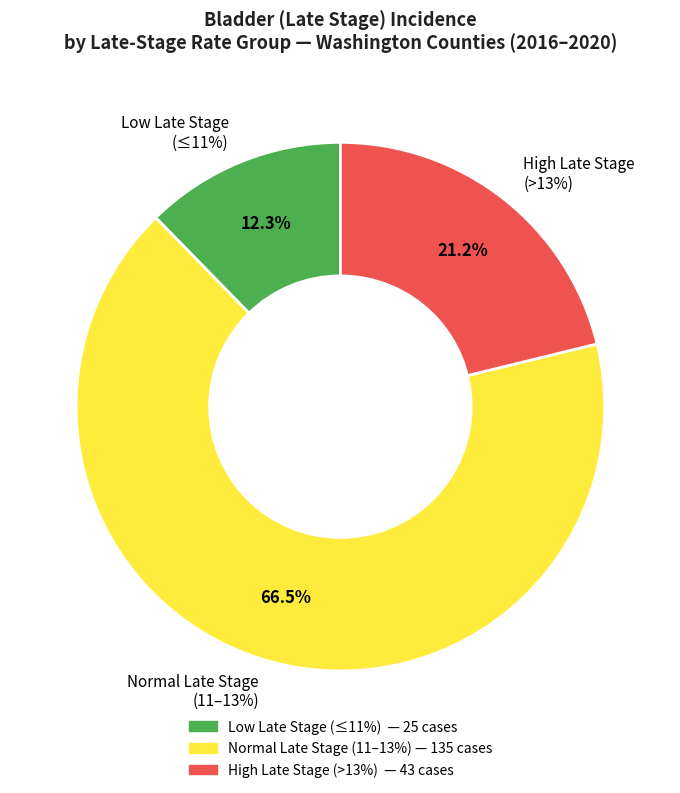

Is it true that Island is 1% of the pie?

False